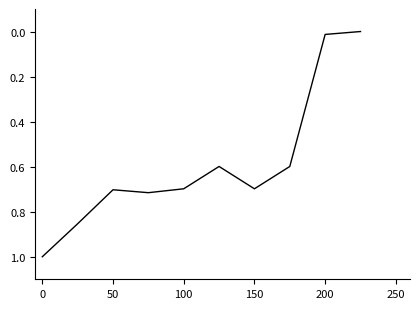

What is the difference between the maximum and minimum values?

1.0